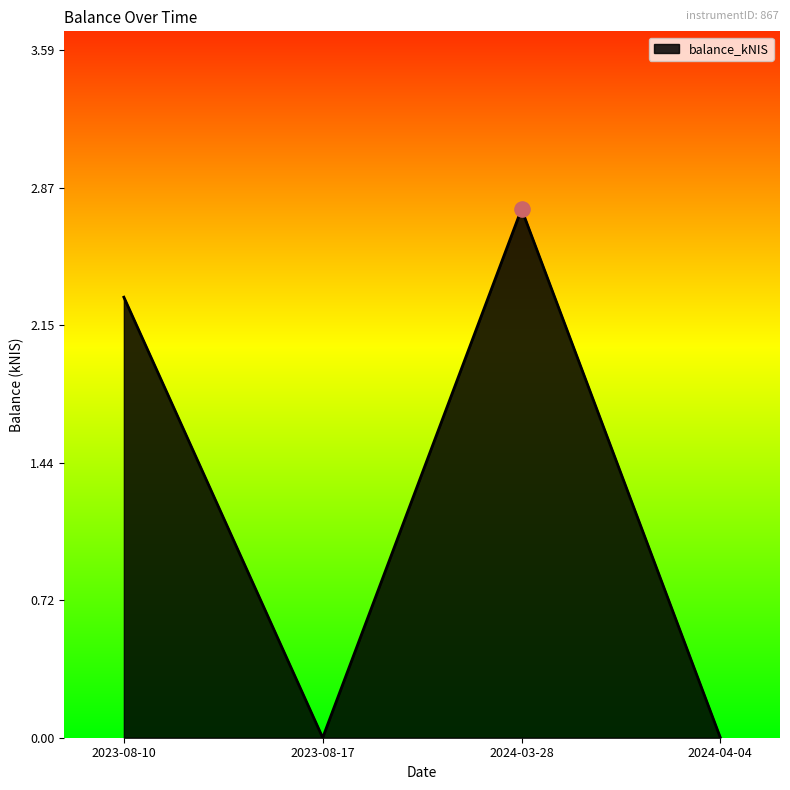

What is the change in value from 2024-03-28 to 2024-04-04?

-2.8